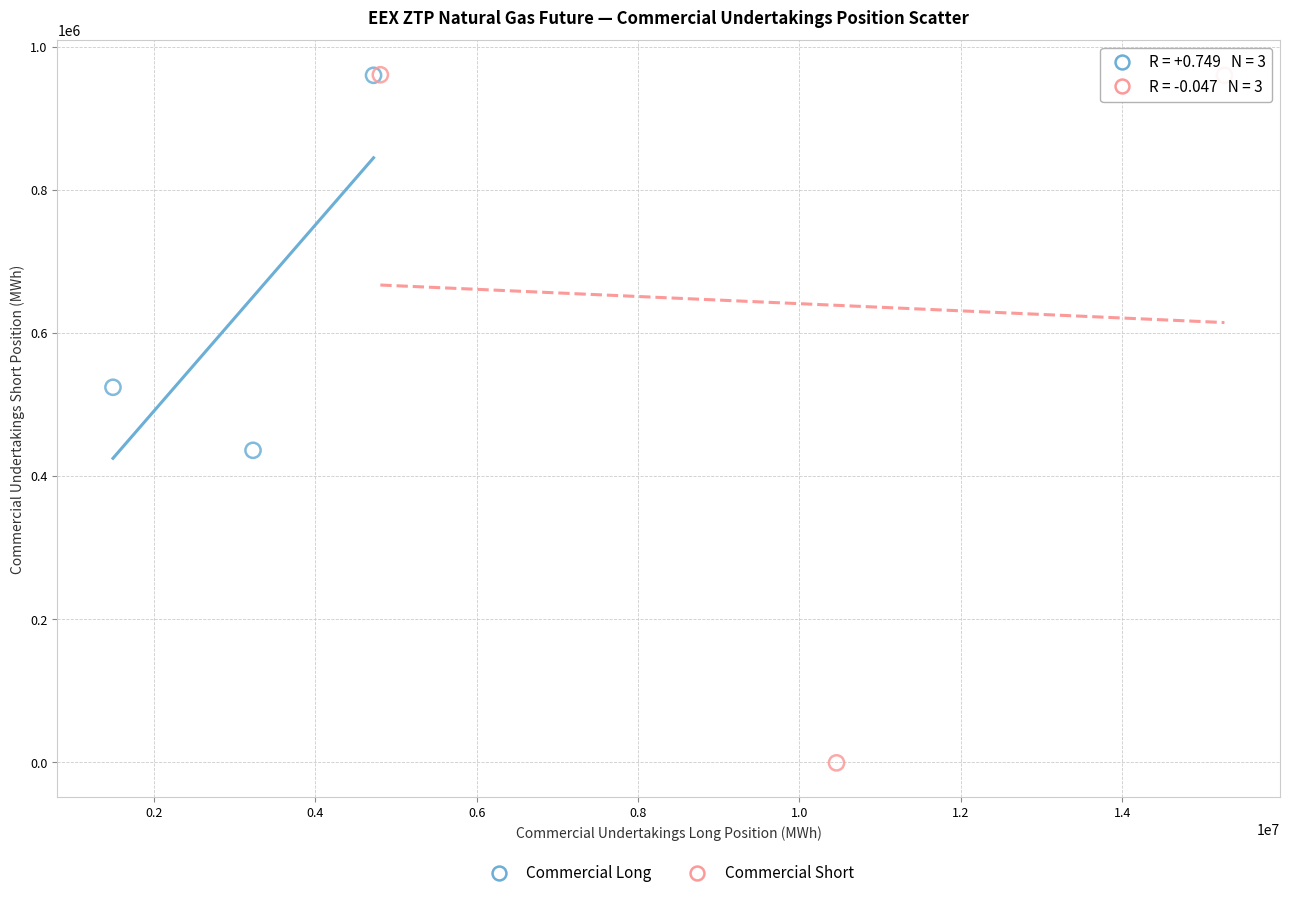

Which series has the widest spread of Y values?

Commercial Short